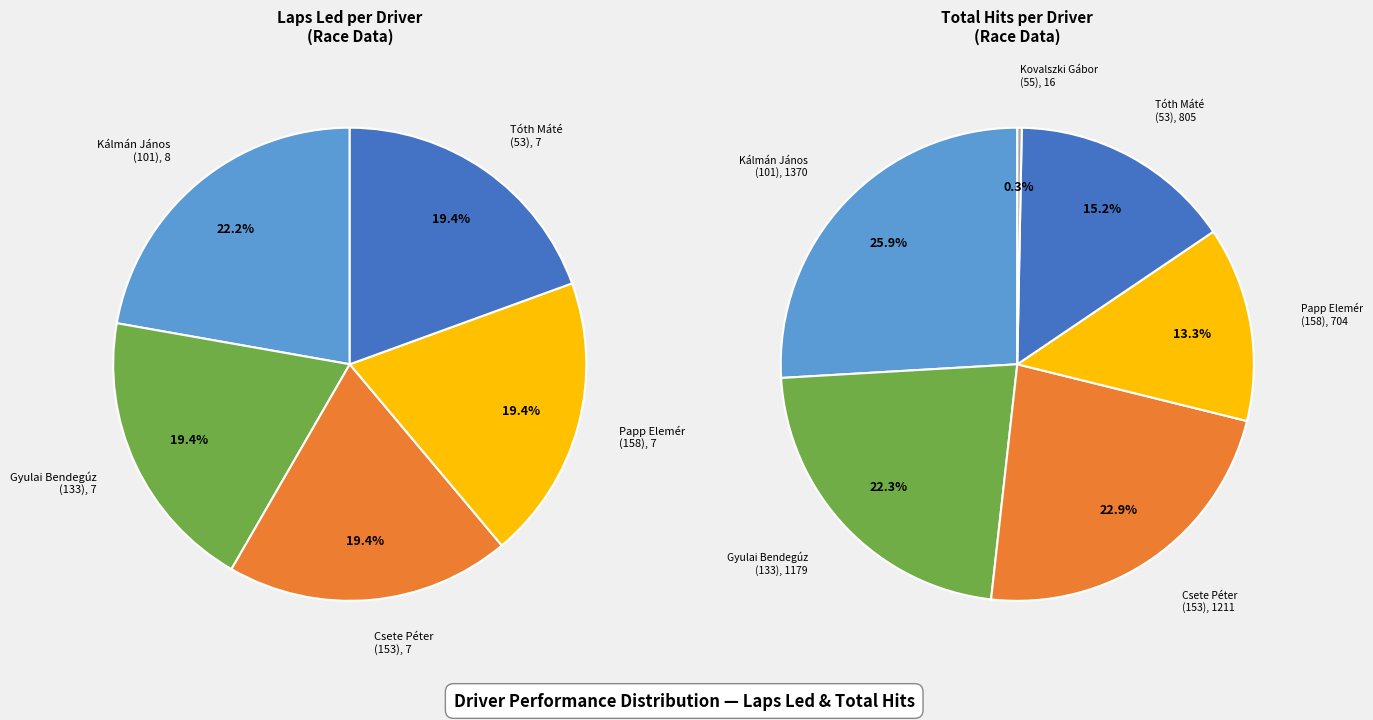

True or false: Papp Elemér (158) accounts for 9% of the total.

False